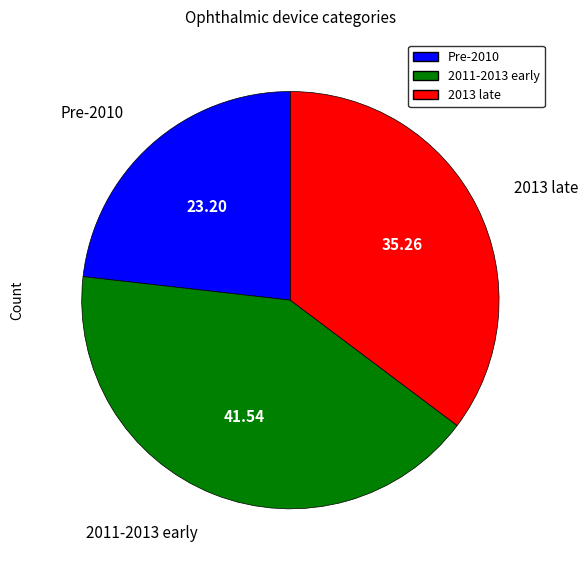

Is there a majority slice in this chart?

No